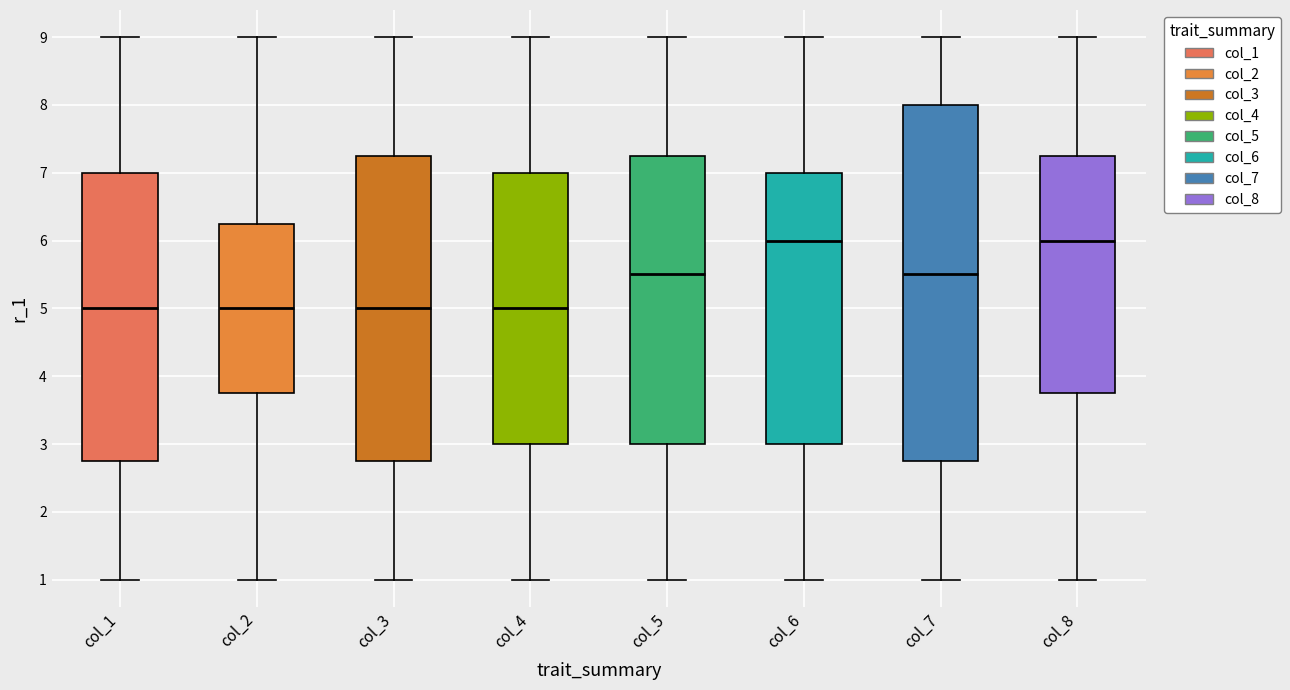

Where does the lower whisker of the box for col_1 end on the y-axis? The values are not printed on the chart, so give them approximately, as read against the axis.

1.0